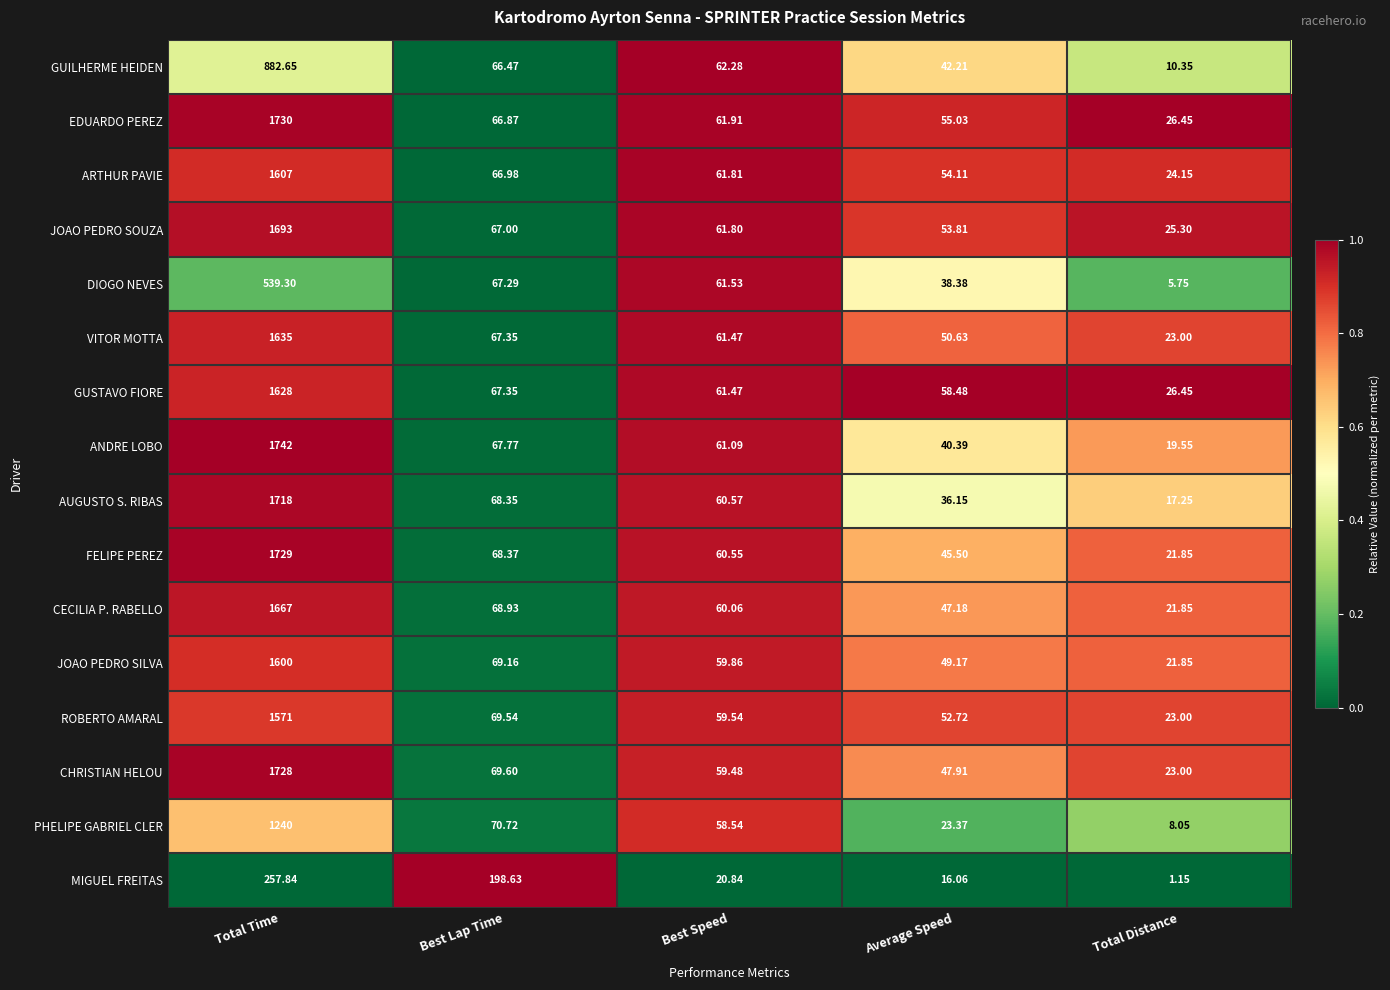

Which series has the largest range (max minus min)?

ANDRE LOBO